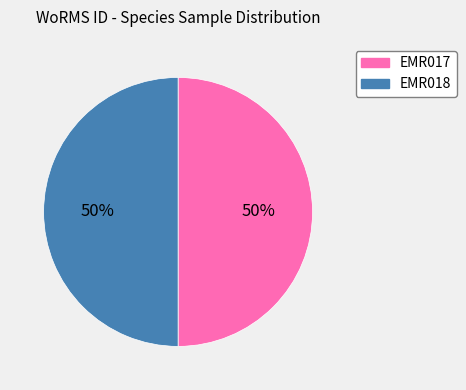

The EMR017 slice represents 59% of the pie. True or false?

False